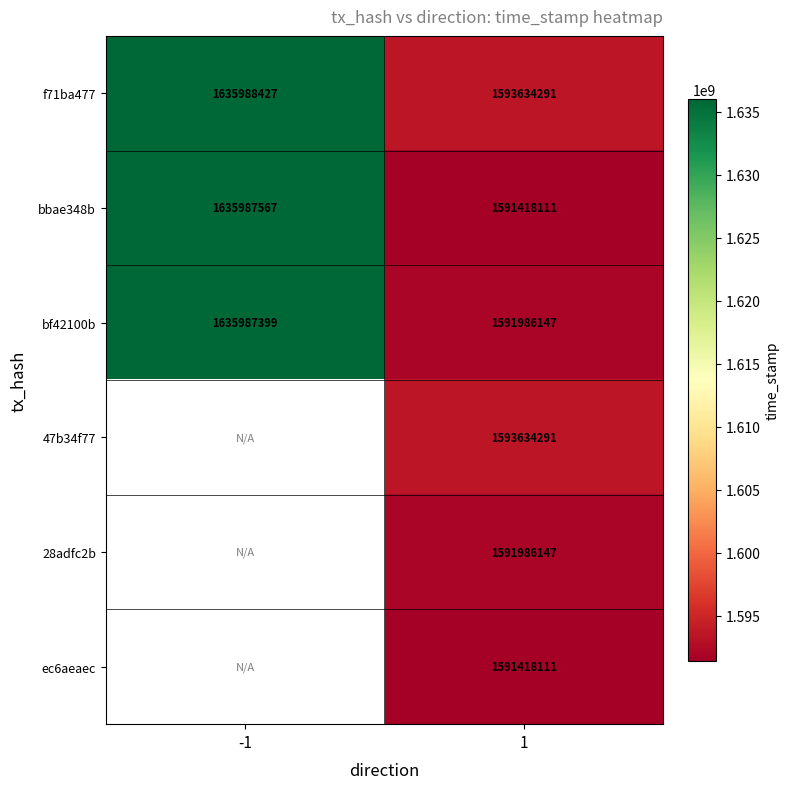

Which has a higher value, -1 or 1?

-1